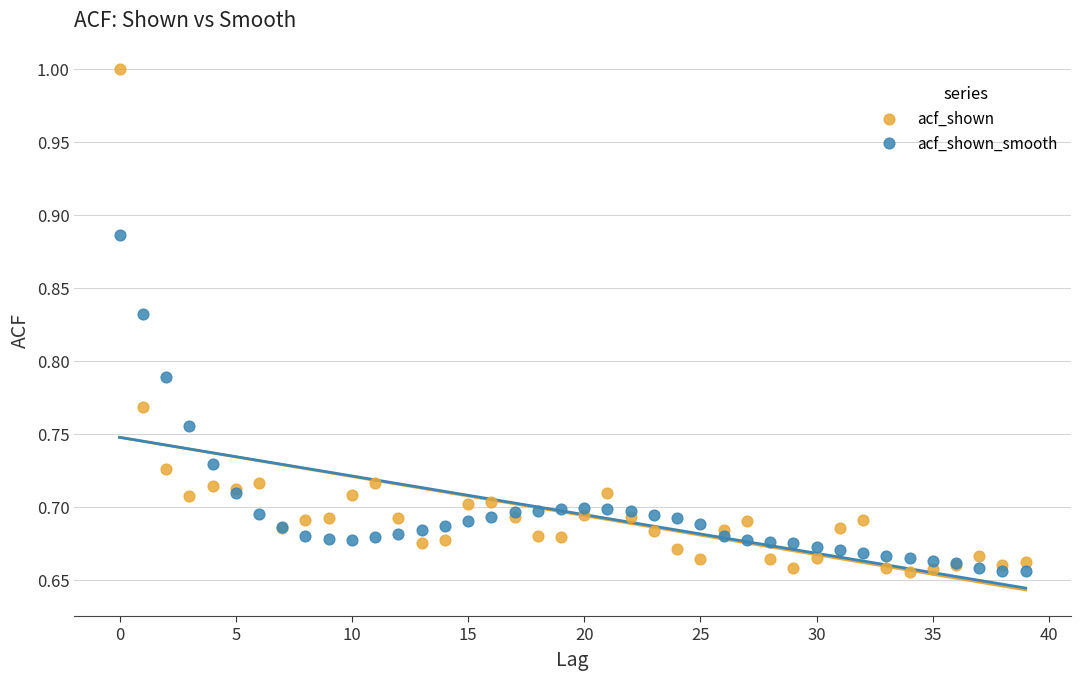

Which series has the largest Y range (max minus min)?

acf_shown